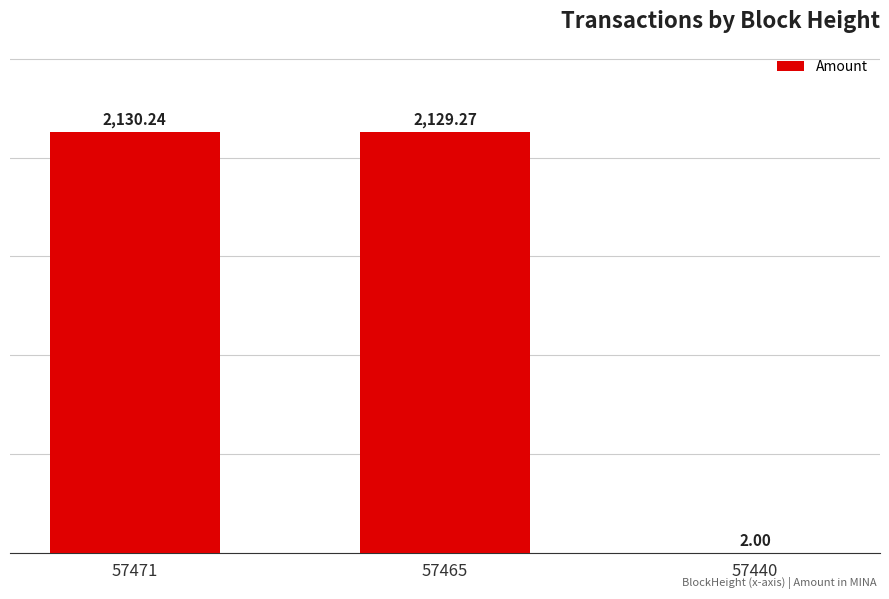

Which has a higher value, 57465 or 57440?

57465